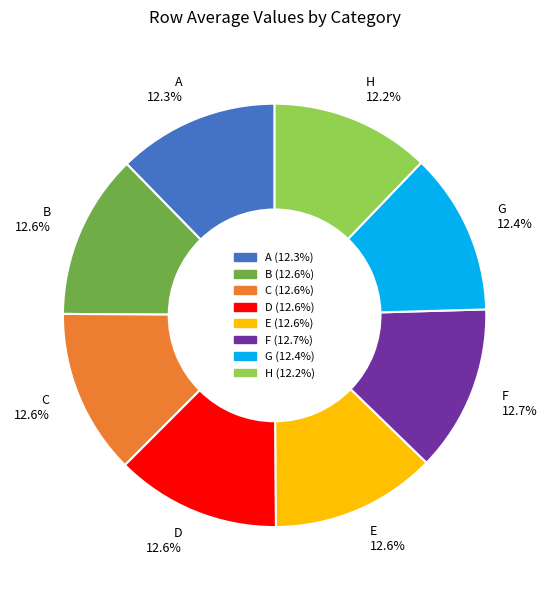

How many segments does this pie chart have?

8